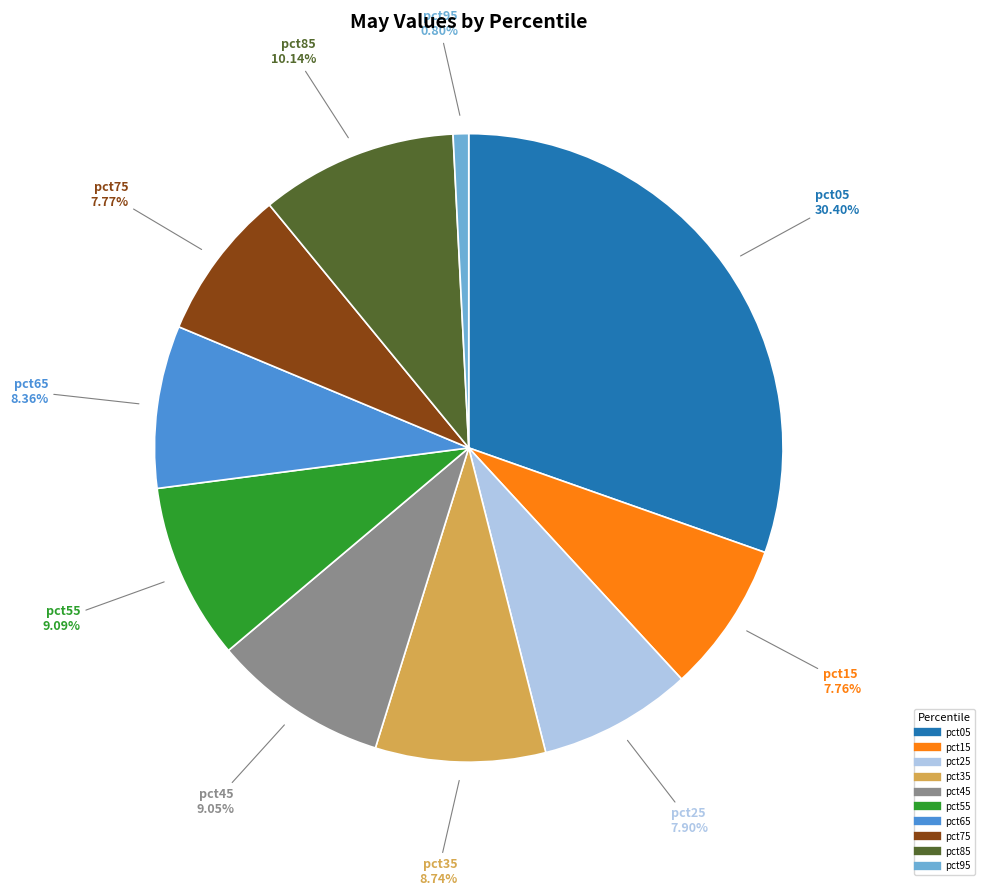

Between pct65 and pct05, which is larger?

pct05